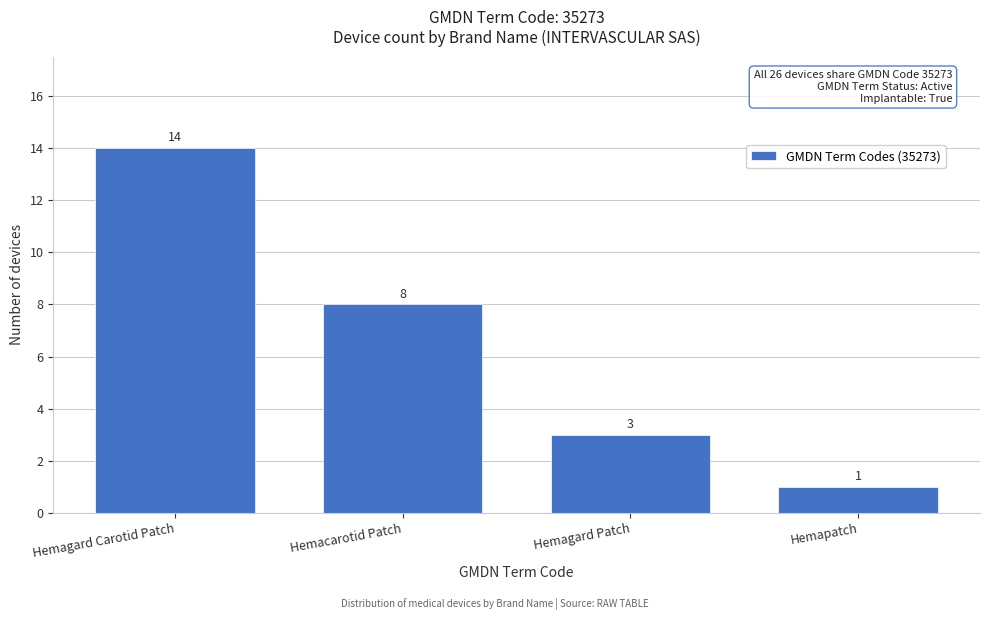

Reading left to right, transcribe all the data shown in this chart.

Hemagard Carotid Patch=14	Hemacarotid Patch=8	Hemagard Patch=3	Hemapatch=1